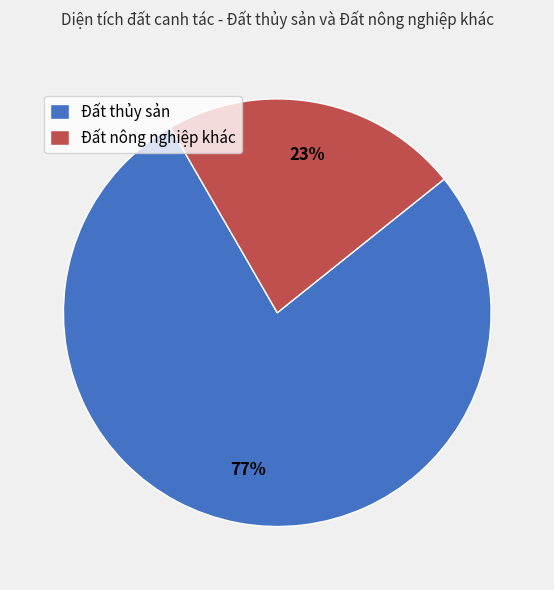

True or false: Đất nông nghiệp khác accounts for 23% of the total.

True